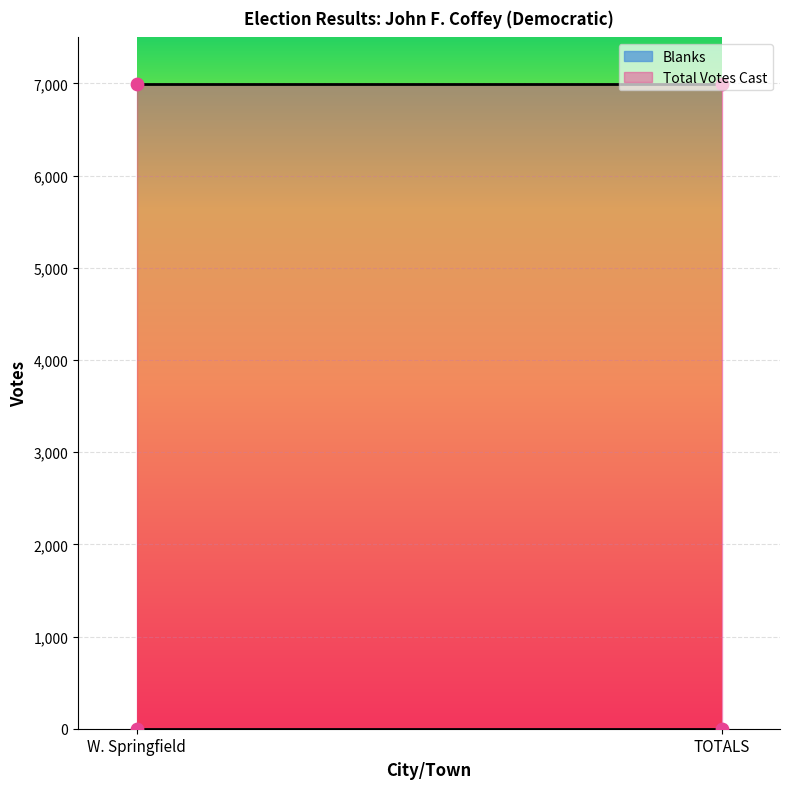

Which series reaches the maximum Y coordinate?

Total Votes Cast